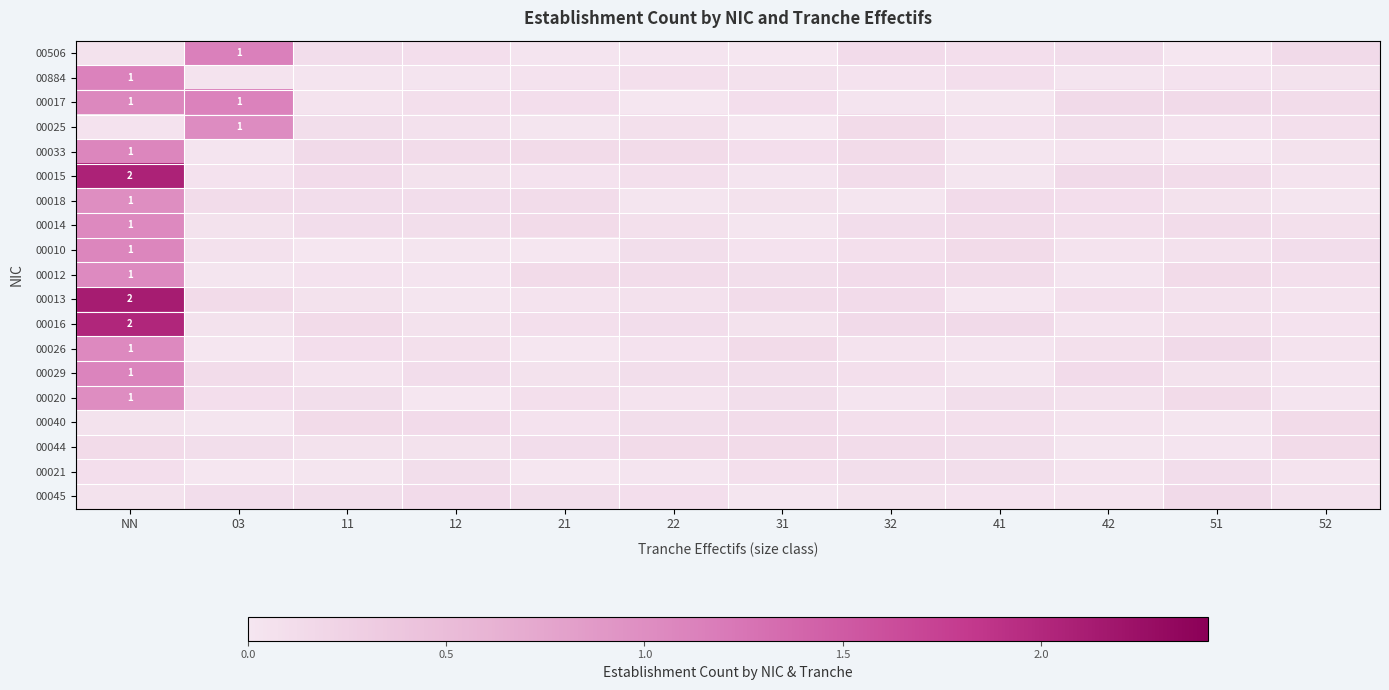

Which category has the highest value across all series?

NN